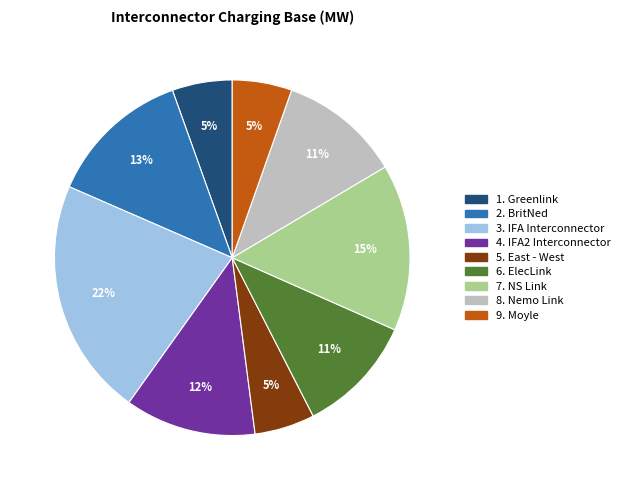

Does any single category account for the majority?

No